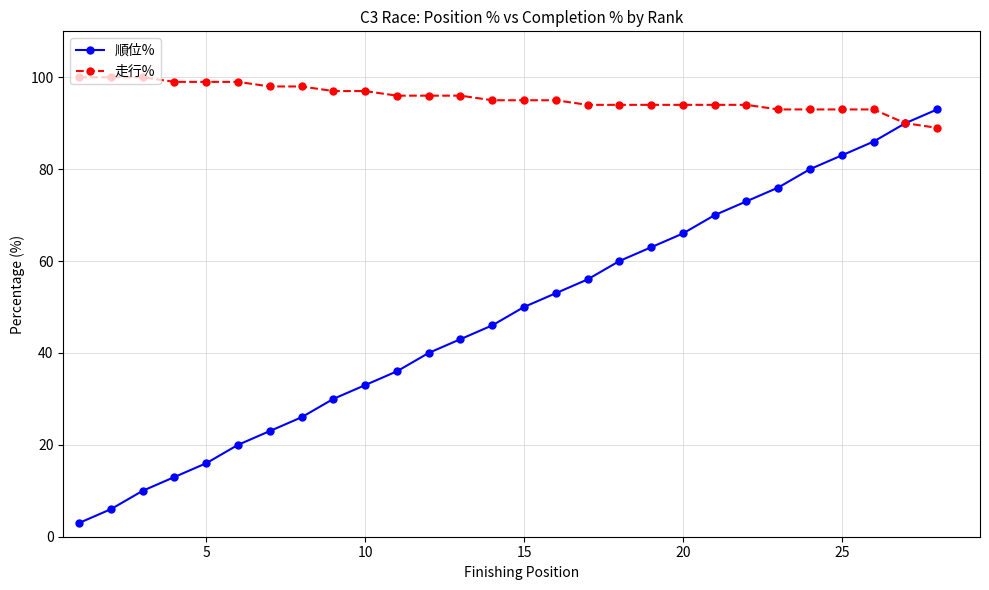

Which series has the largest total across all categories?

走行%